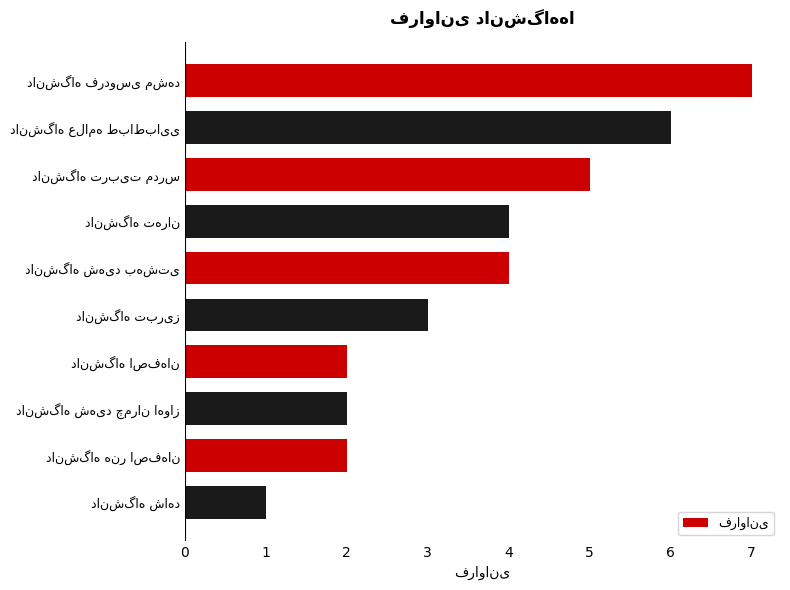

What is the maximum value shown in the chart?

7